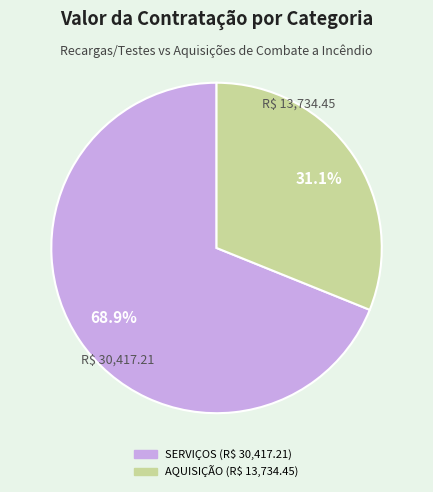

Which category accounts for the majority?

SERVIÇOS